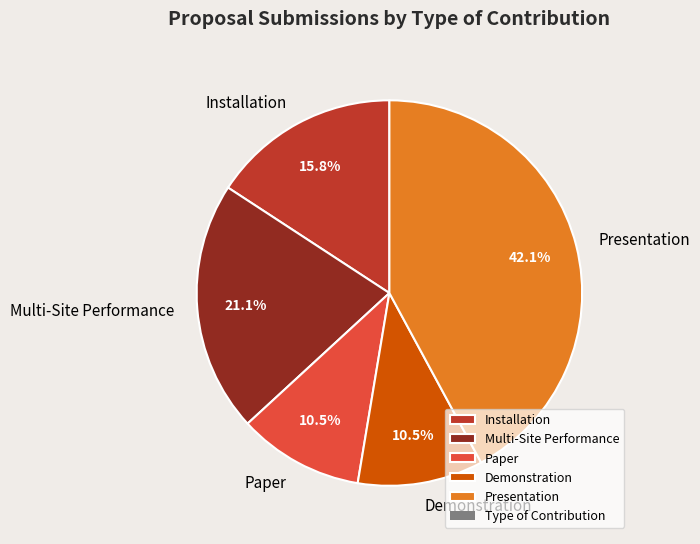

The Demonstration slice represents 1% of the pie. True or false?

False